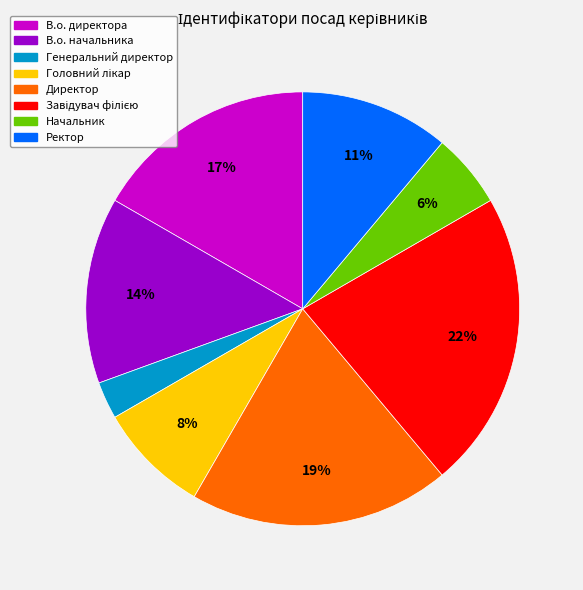

Approximately how many times larger is the value at Генеральний директор compared to Начальник?

0.5